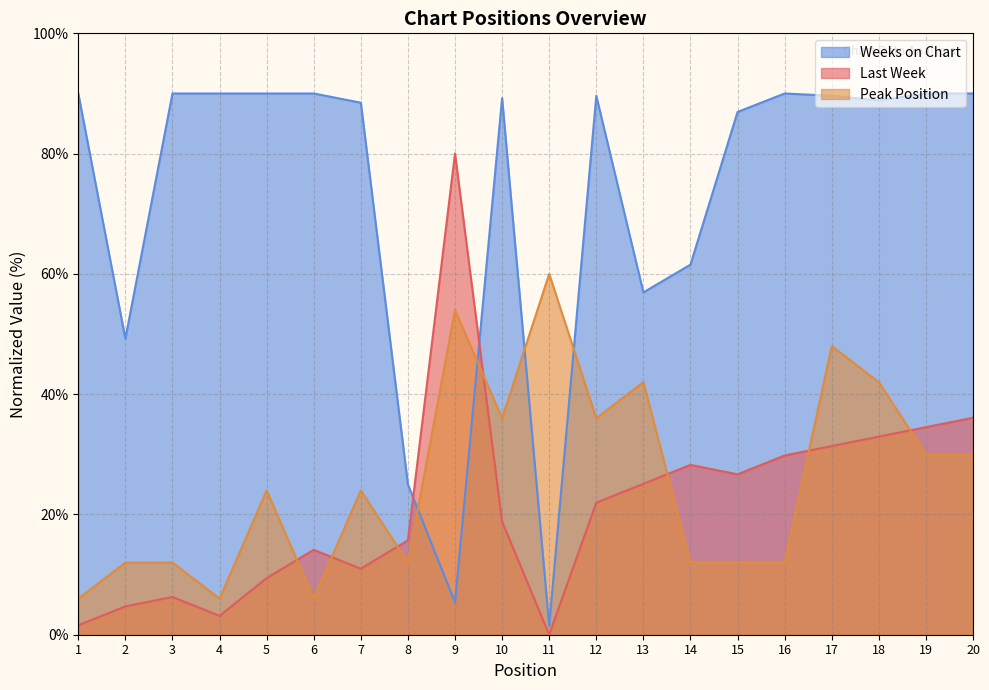

What is the average value of the Peak Position series?

25.8